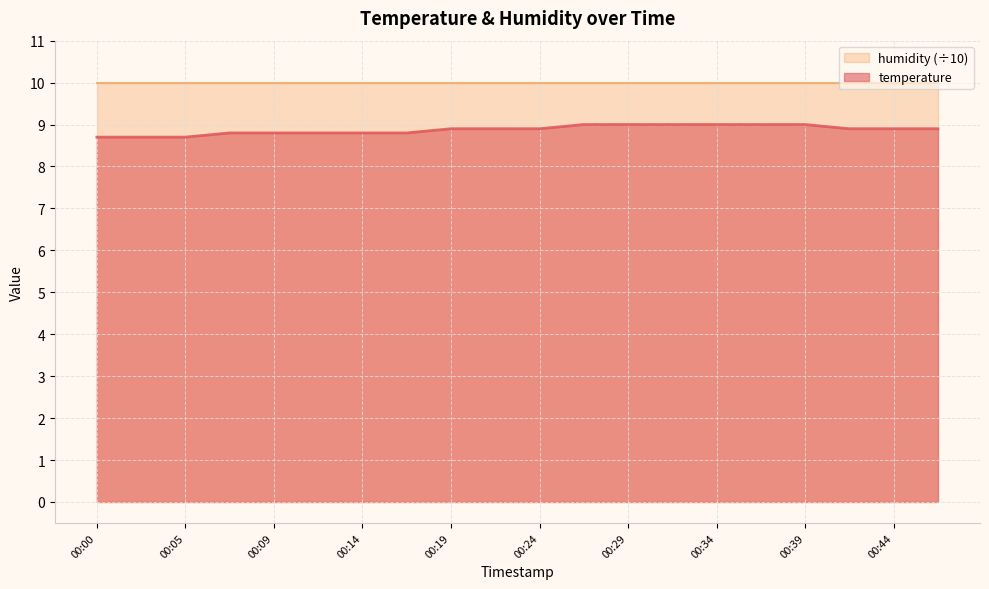

What is the difference between the maximum and minimum values?

0.3